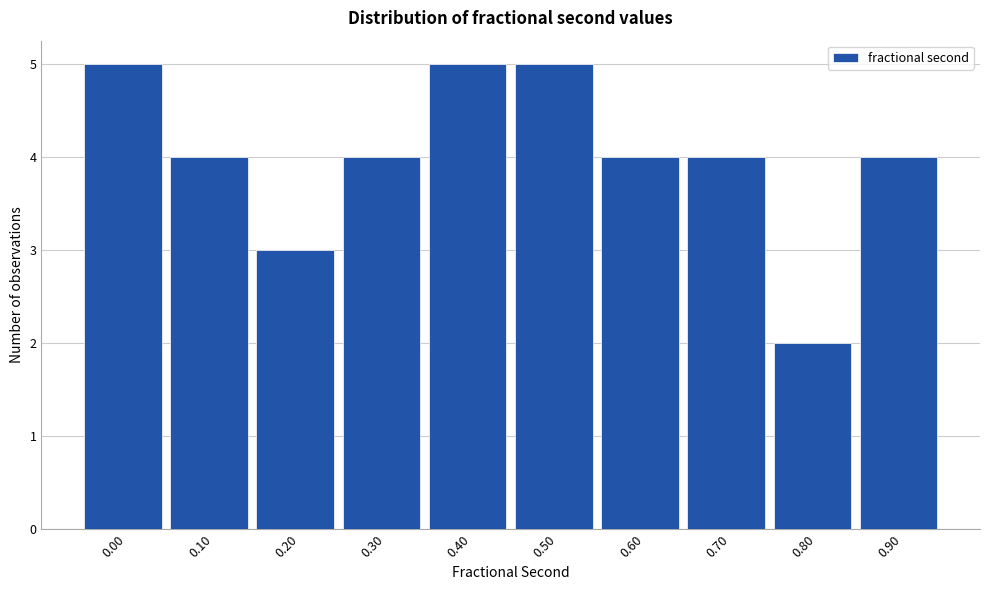

Reading left to right, extract all data points from this chart.

0.00=5	0.10=4	0.20=3	0.30=4	0.40=5	0.50=5	0.60=4	0.70=4	0.80=2	0.90=4